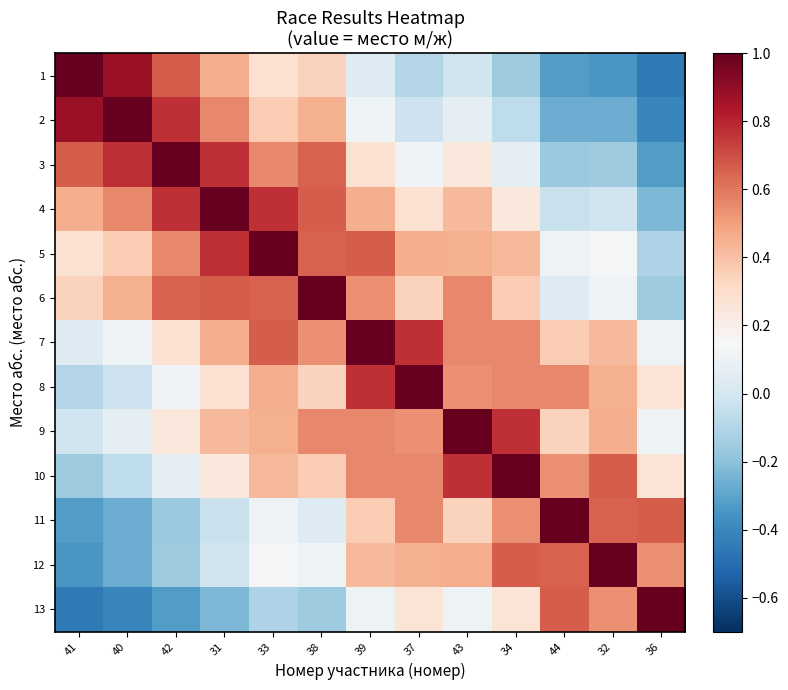

At which category is the sum across all series the highest?

37